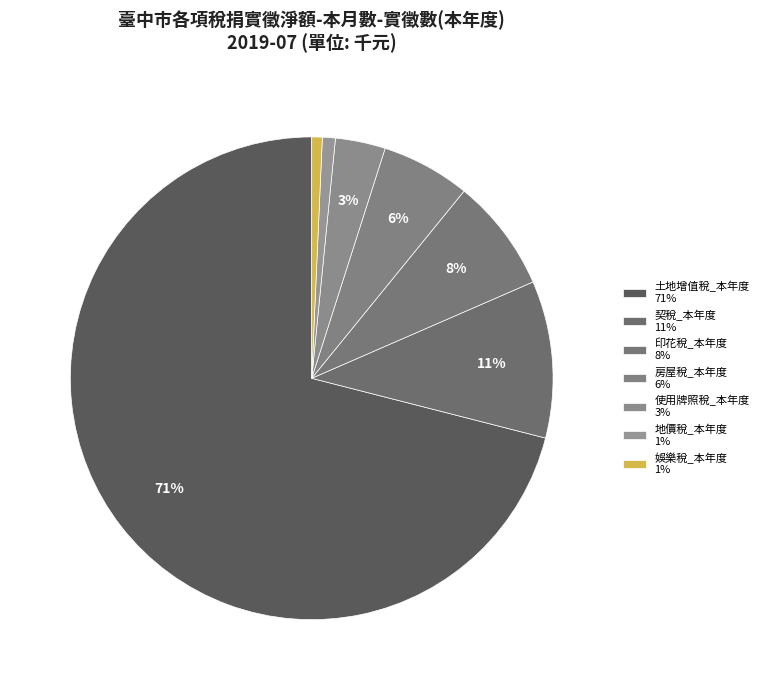

The 地價稅_本年度 slice represents 1% of the pie. True or false?

True